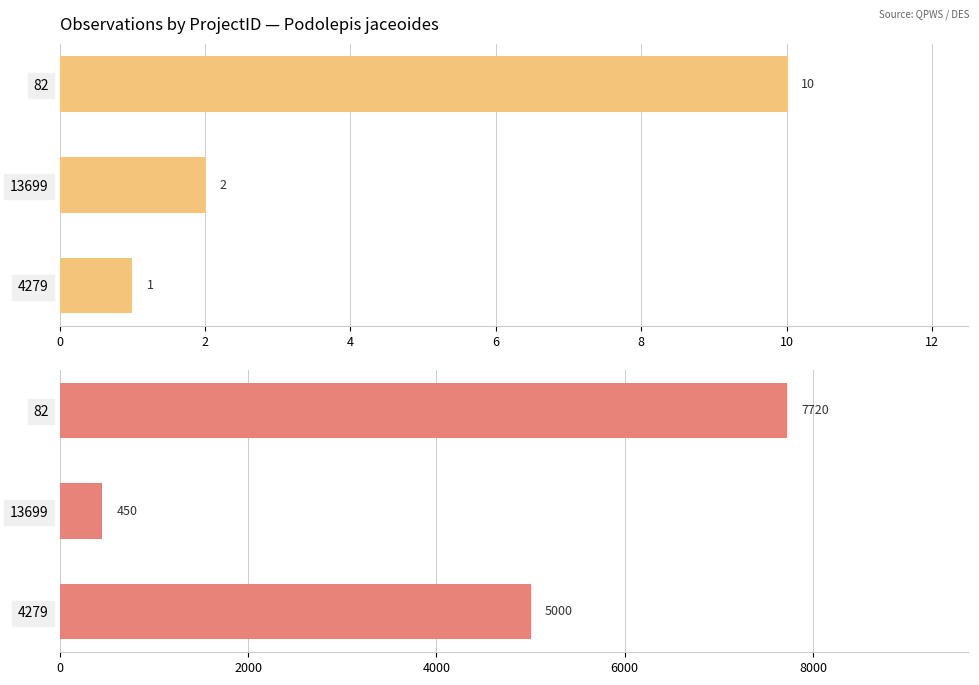

List the series in order of their overall mean, lowest first.

Record Count, Avg LocationPrecision